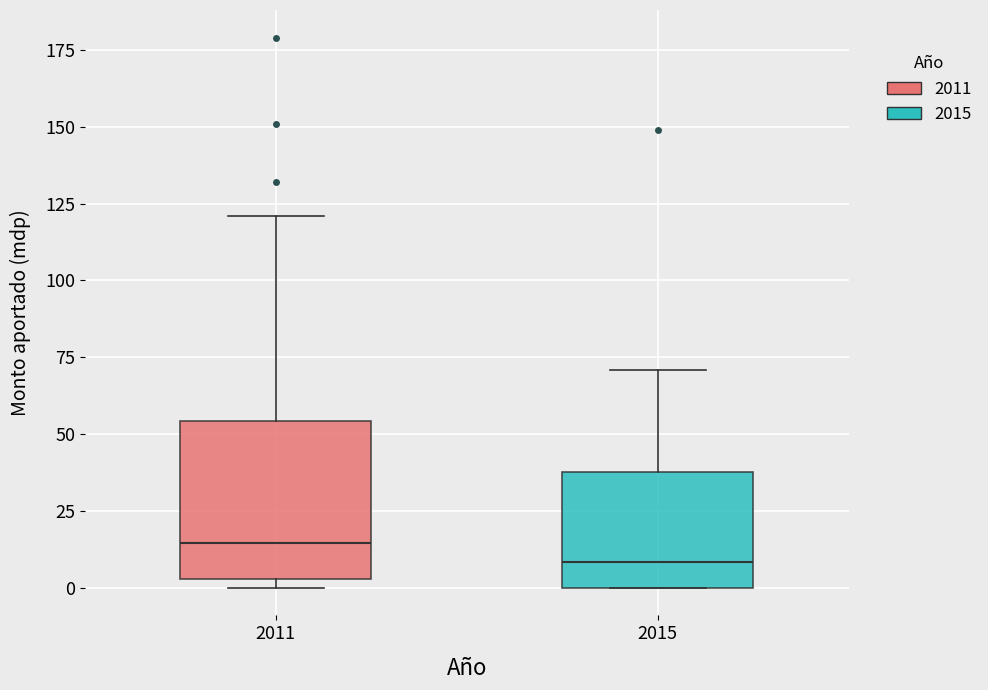

Reading left to right, read every box against the y-axis: the position of its median line, the range the box covers, and the ends of its whiskers. The values are not printed on the chart, so give them approximately, as read against the axis.

2011: median 15, box 5 to 55, whiskers 0 to 120
2015: median 10, box 0 to 40, whiskers 0 to 70